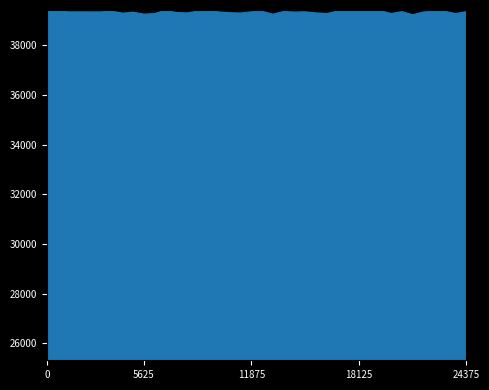

How many data points in col_519 are above 39342?

19